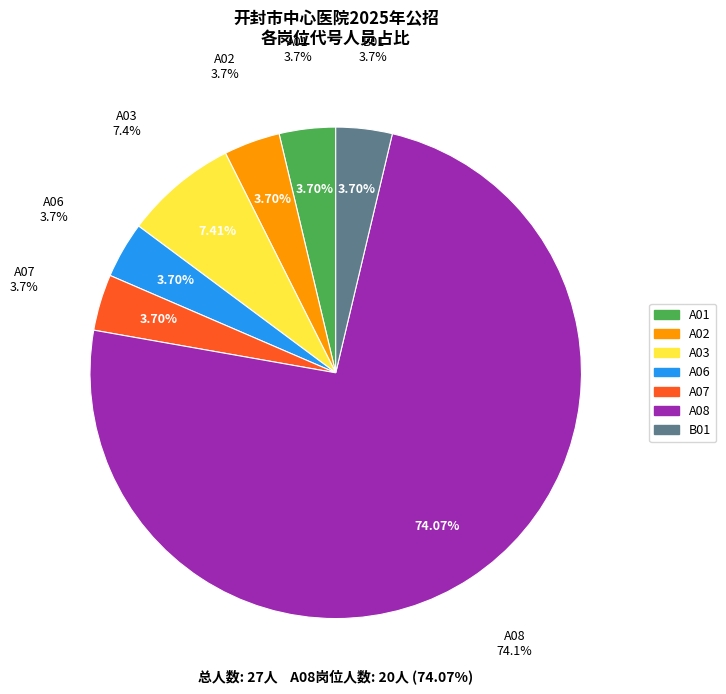

How many segments does this pie chart have?

7